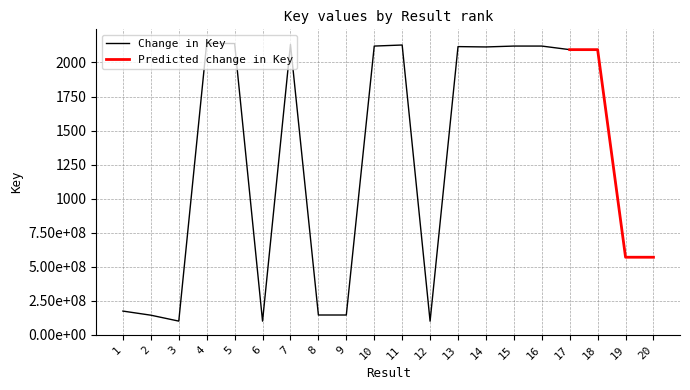

Is it true that the value at 12 is 100377343?

True